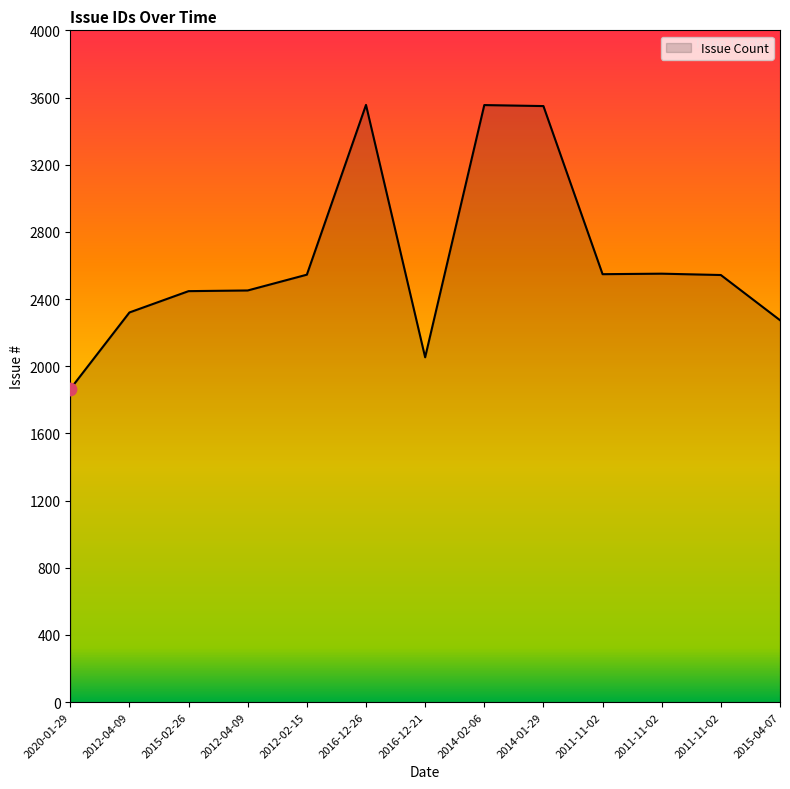

What is the change in value from 2020-01-29 to 2011-11-02?

+679